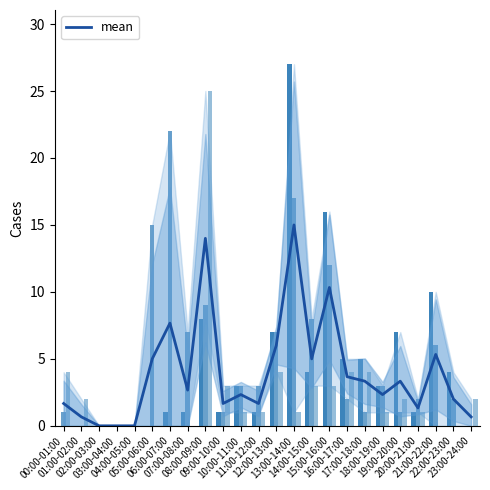

Rank the categories by value from highest to lowest.

13:00-14:00, 08:00-09:00, 15:00-16:00, 06:00-07:00, 12:00-13:00, 21:00-22:00, 05:00-06:00, 14:00-15:00, 16:00-17:00, 17:00-18:00, 19:00-20:00, 07:00-08:00, 10:00-11:00, 18:00-19:00, 22:00-23:00, 00:00-01:00, 09:00-10:00, 11:00-12:00, 20:00-21:00, 01:00-02:00, 23:00-24:00, 02:00-03:00, 03:00-04:00, 04:00-05:00